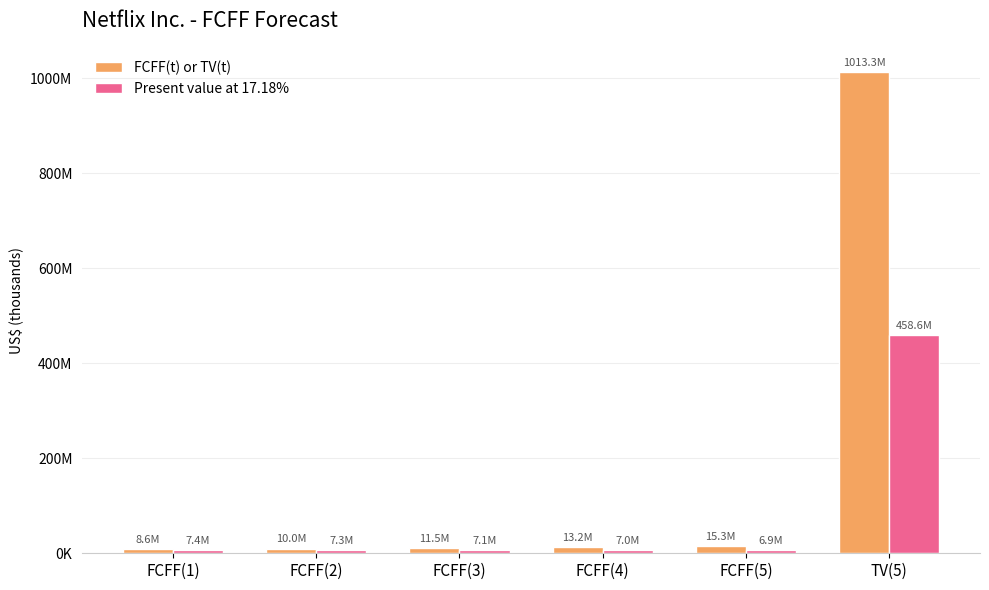

Which series has the largest range (max minus min)?

FCFF(t) or TV(t)